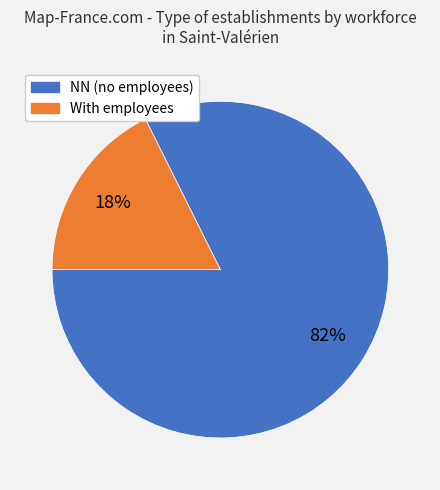

To the nearest percent, what is the average slice percentage?

50%